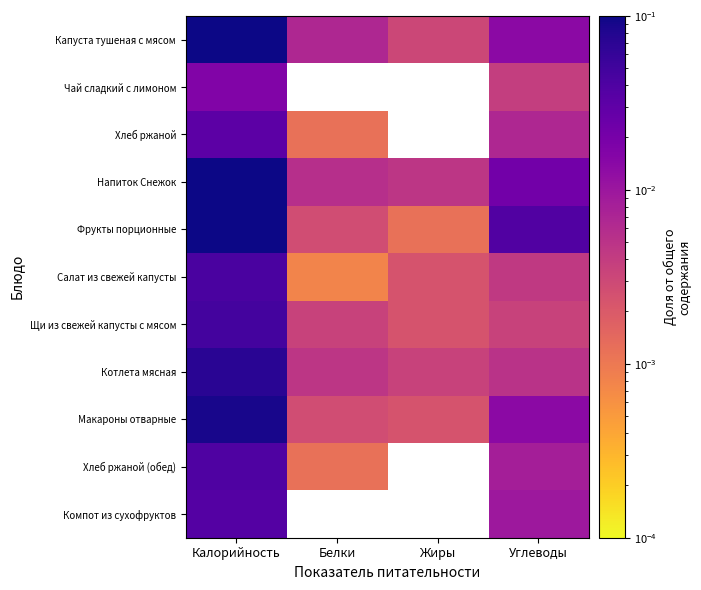

At which category does the chart reach its peak across all series?

Калорийность